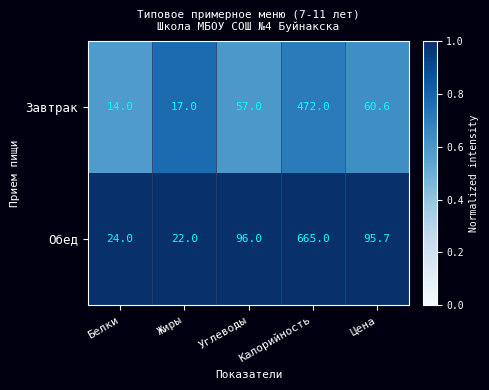

The Завтрак series shows 99.6 at Углеводы. True or false?

False